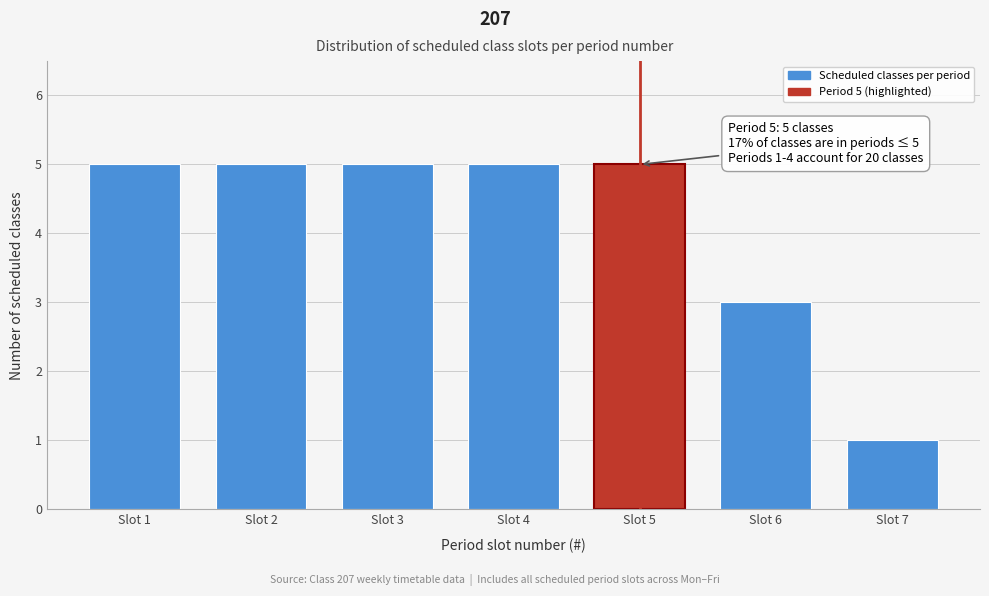

Reading left to right, list all the values displayed in this chart.

Slot 1=5	Slot 2=5	Slot 3=5	Slot 4=5	Slot 5=5	Slot 6=3	Slot 7=1